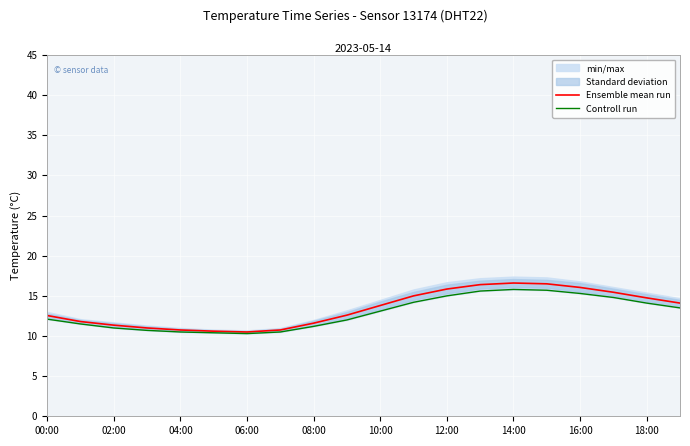

True or false: Controll run has more than 1 points higher than both neighbors.

False